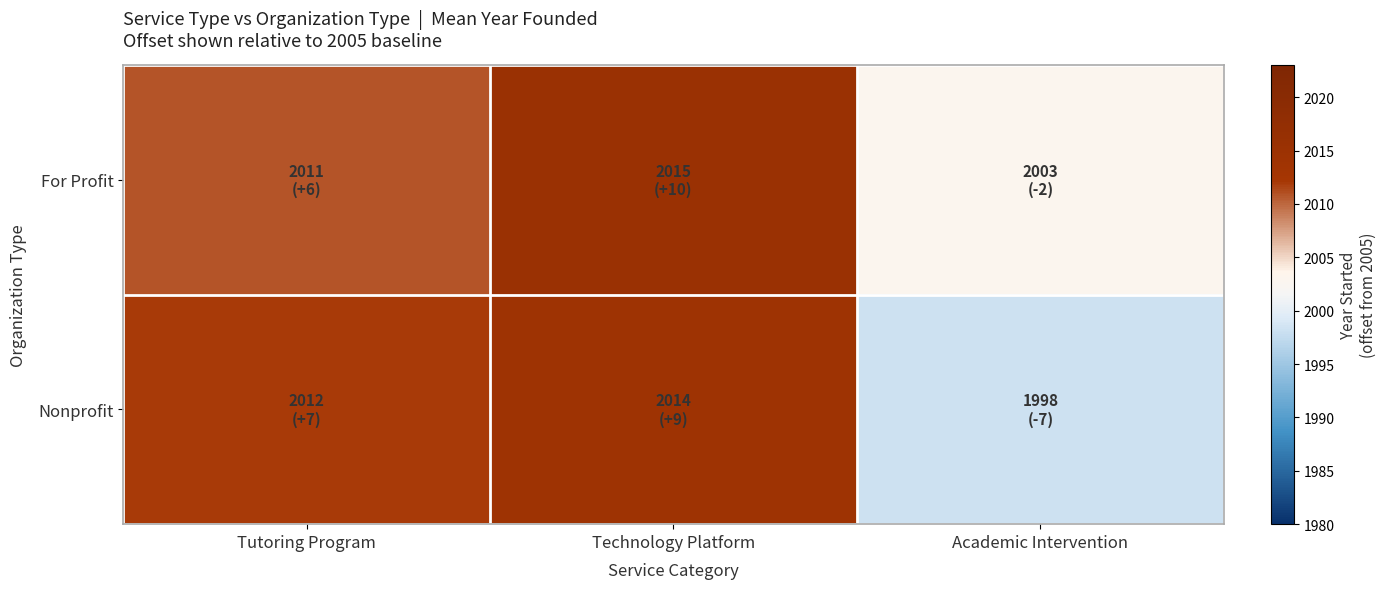

What is the total value across all series at Technology Platform?

4029.7